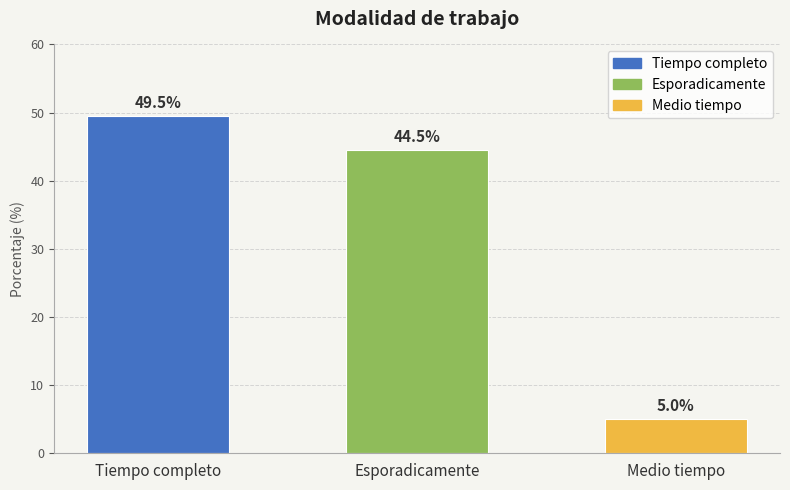

List the labels in order of value, smallest first.

Medio tiempo, Esporadicamente, Tiempo completo